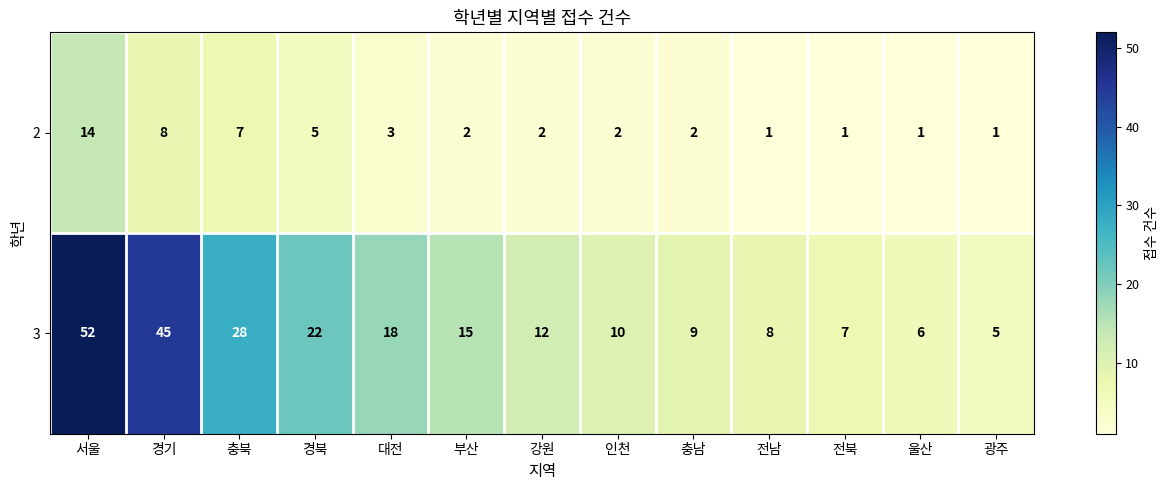

At which category does the chart reach its peak across all series?

서울